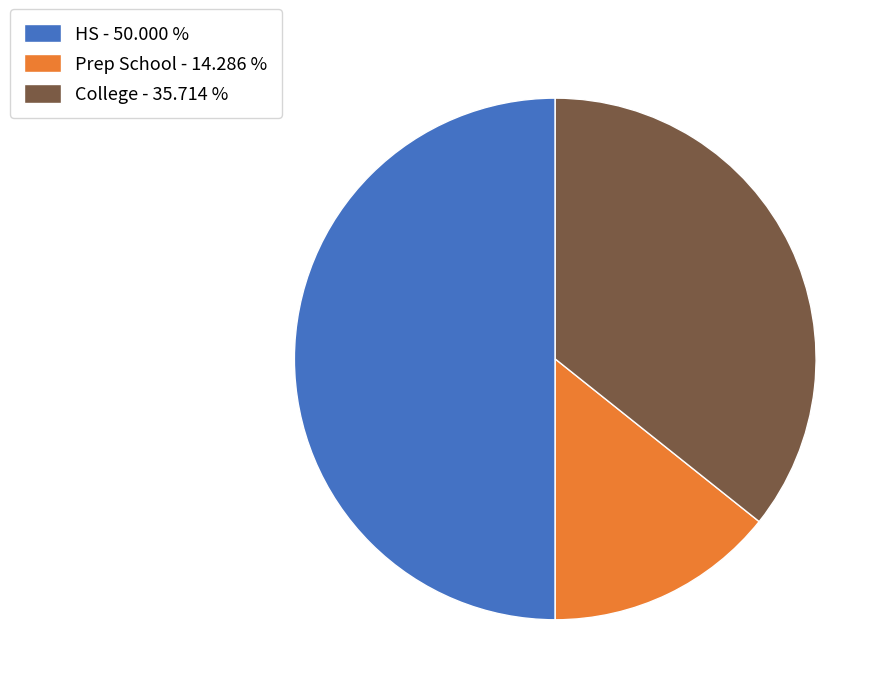

True or false: HS accounts for 59% of the total.

False